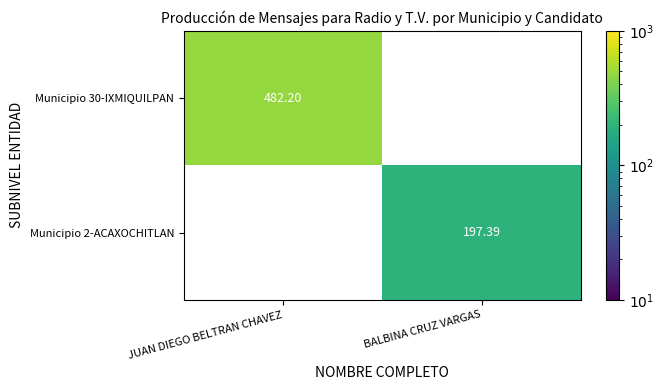

At JUAN DIEGO BELTRAN CHAVEZ, list the series in order from largest to smallest.

Municipio 30-IXMIQUILPAN, Municipio 2-ACAXOCHITLAN